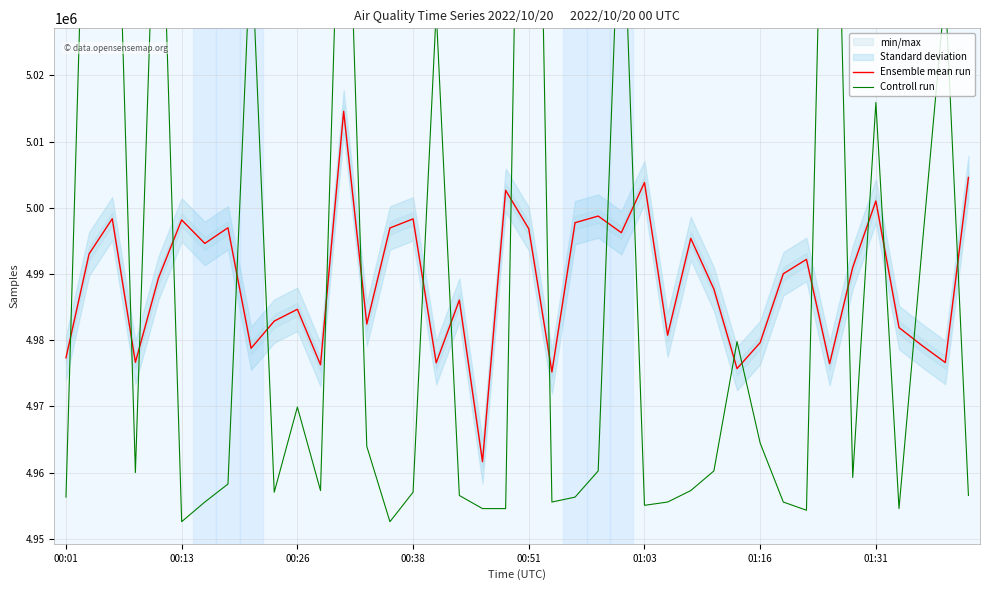

At 32, list the series in order from largest to smallest.

Ensemble mean run, Controll run